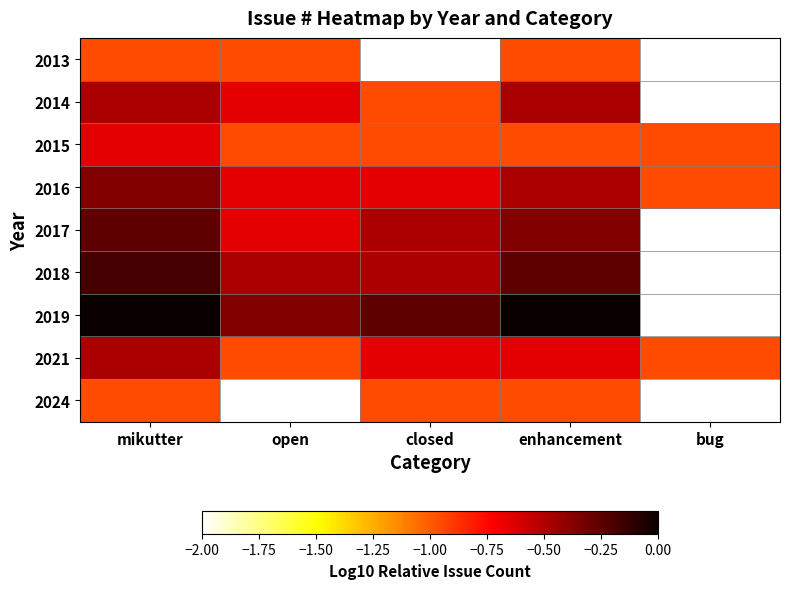

The value of 2019 at enhancement is 0.0. True or false?

True